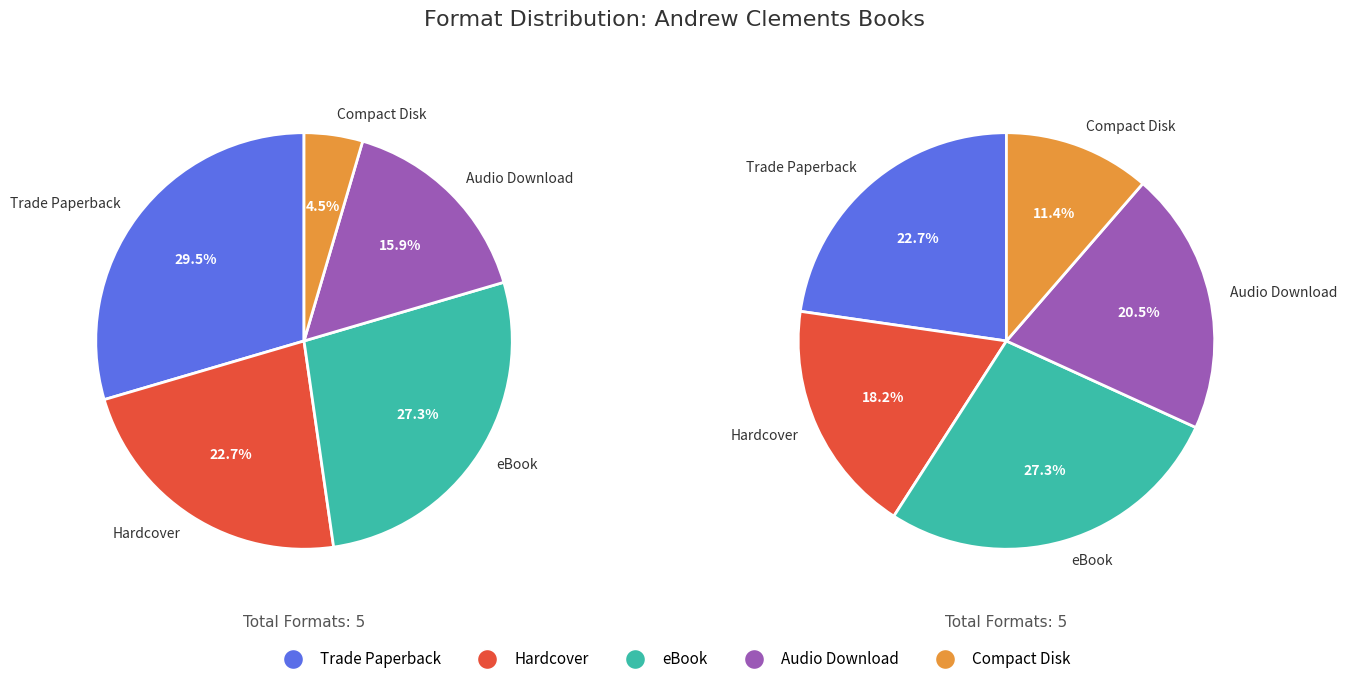

To the nearest percent, what is the average slice percentage?

20%